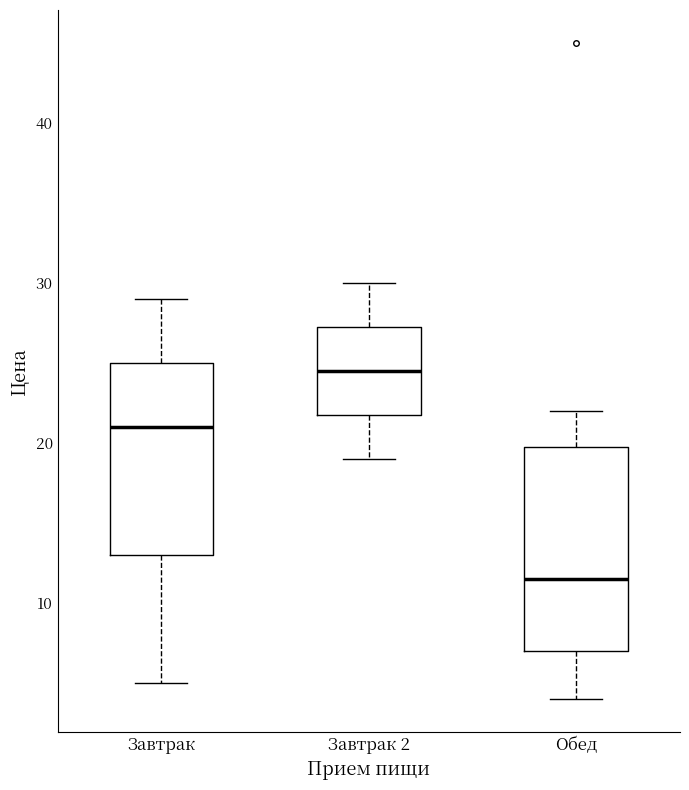

Which box has the lowest median line?

Обед